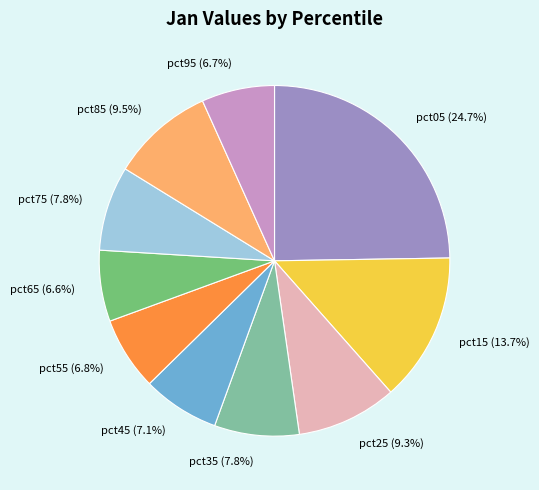

Do pct25 and pct65 together represent more than half of the pie?

No